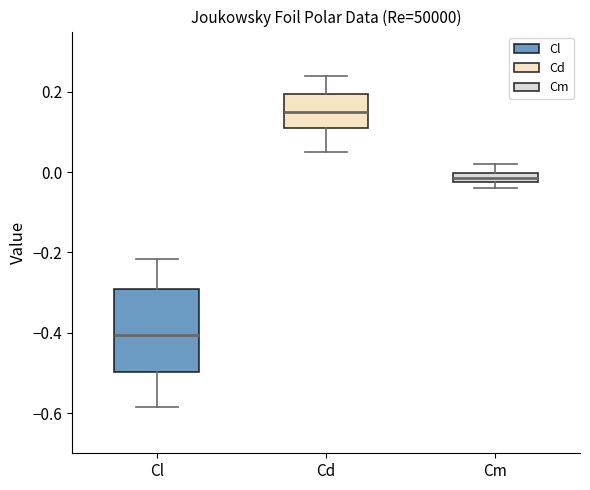

Where does the median line of the box for Cl sit on the y-axis? The values are not printed on the chart, so give them approximately, as read against the axis.

-0.40